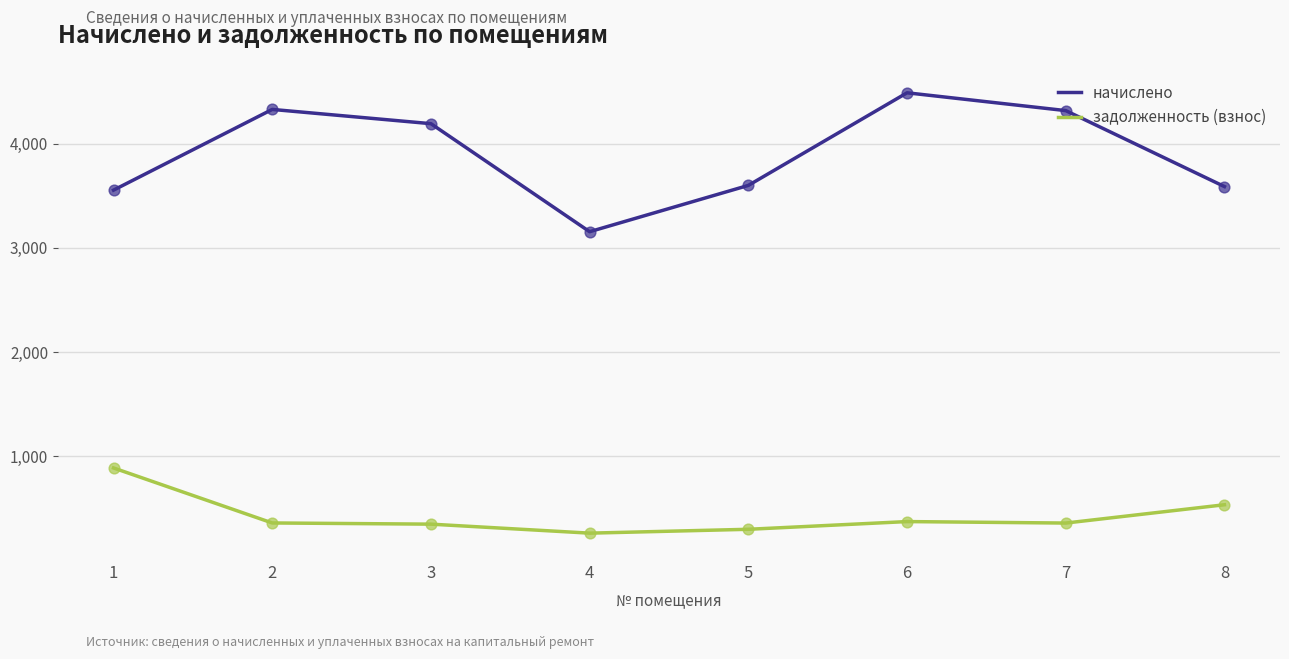

Is the value of задолженность (взнос) at 5 greater than the value of начислено at 7?

No